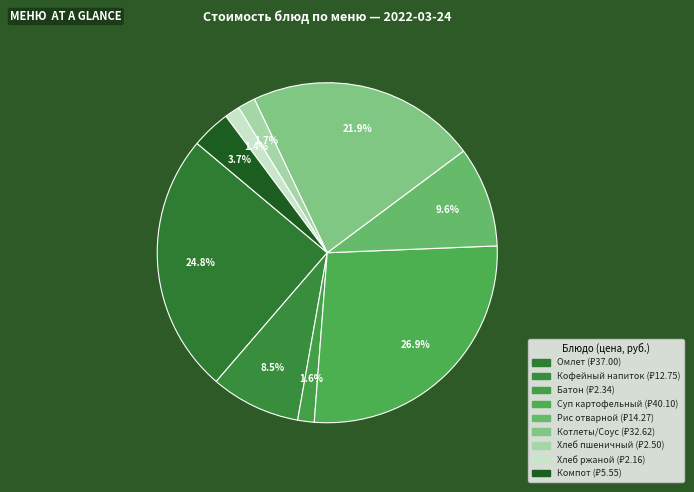

Count the number of slices in the pie.

9